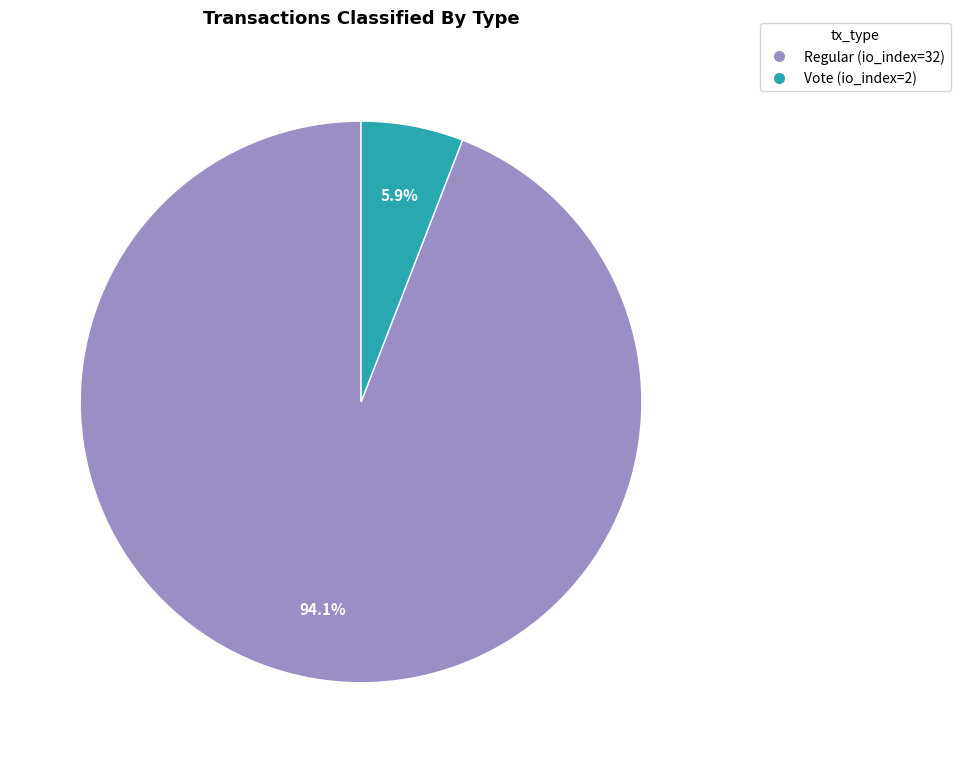

How much of the chart is everything except Regular (io_index=32)?

5.9%